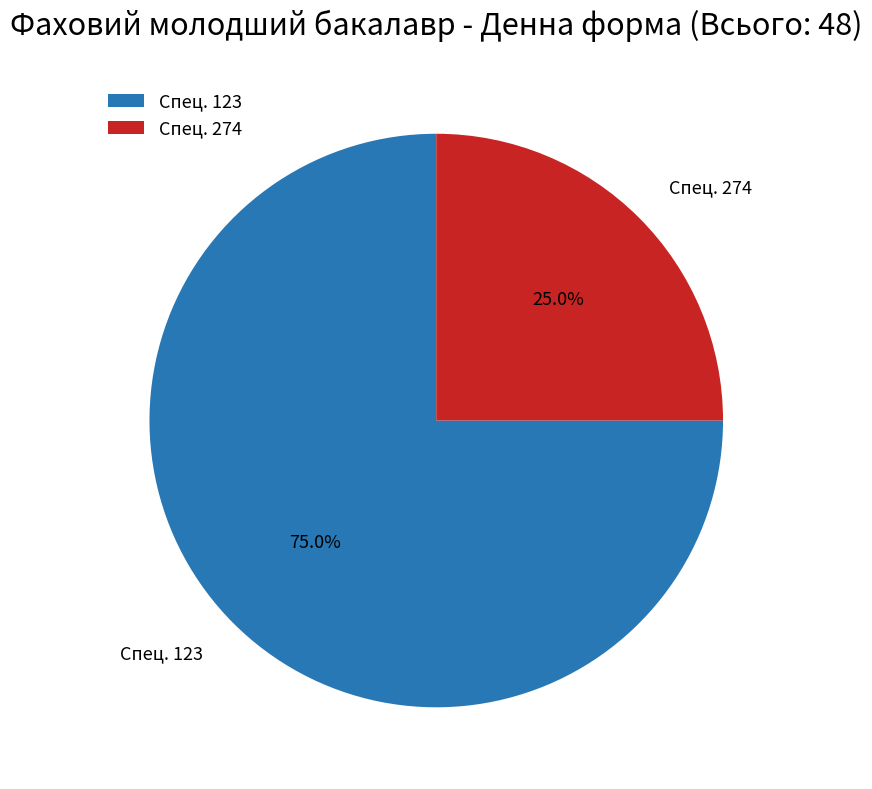

Approximately how many times larger is the value at Спец. 123 compared to Спец. 274?

3.0